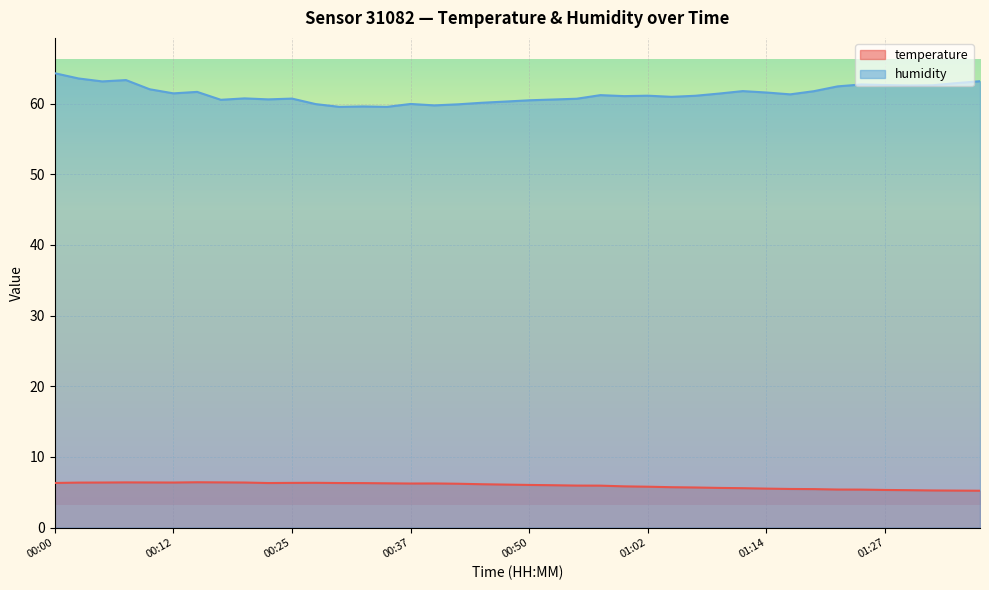

What is the total value across all series at 00:37?

66.2